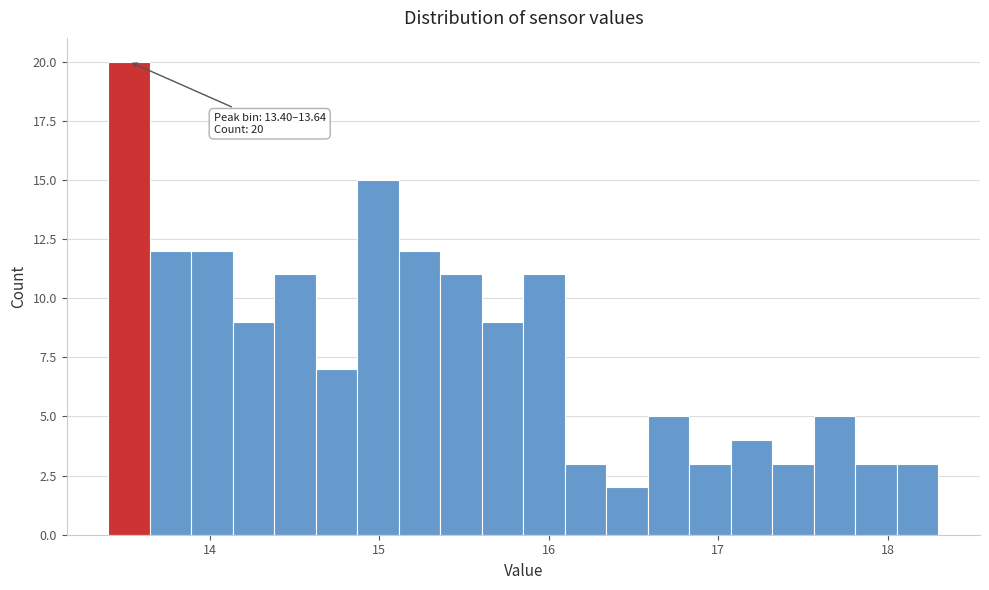

Read against the x-axis, roughly where is the centre of the tallest bar?

13.5